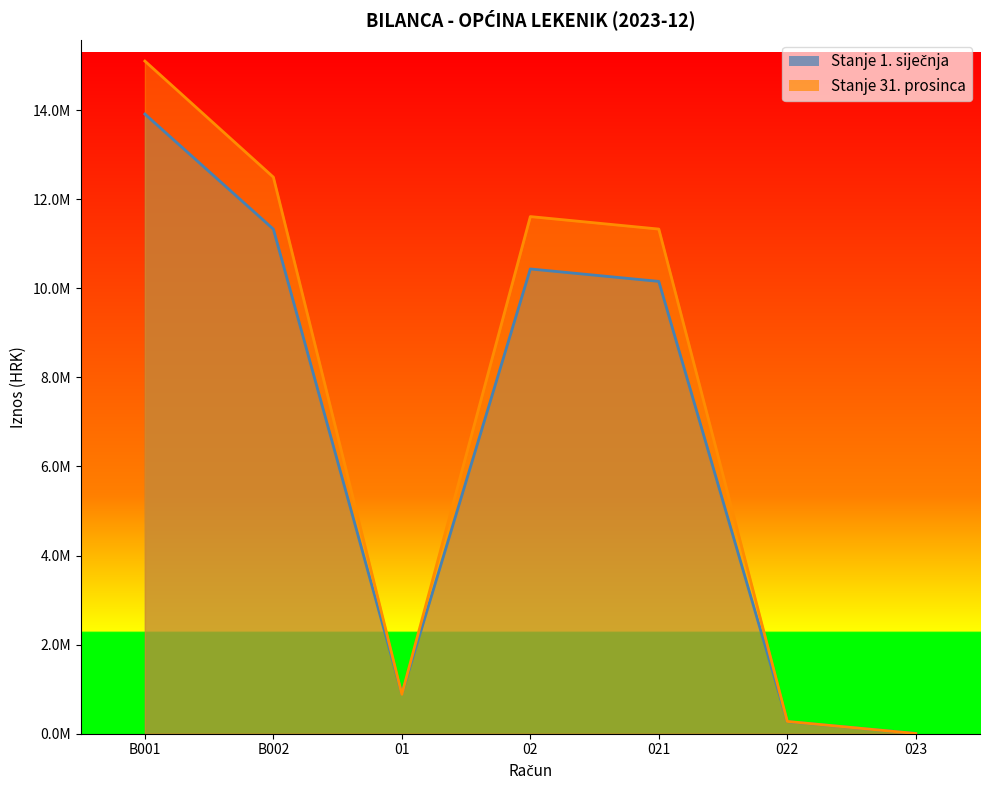

The value of Stanje 31. prosinca at B001 is 23478478.1. True or false?

False